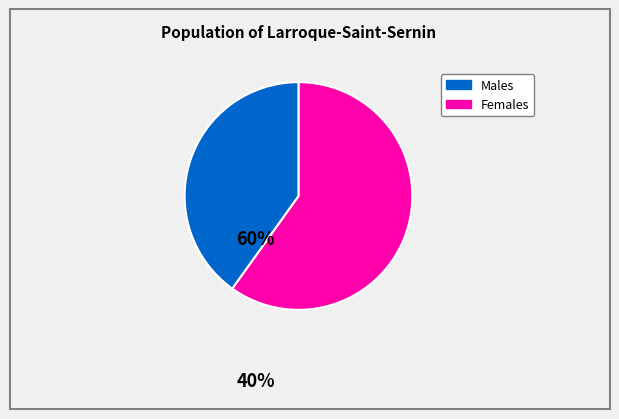

Does any single category account for the majority?

Yes